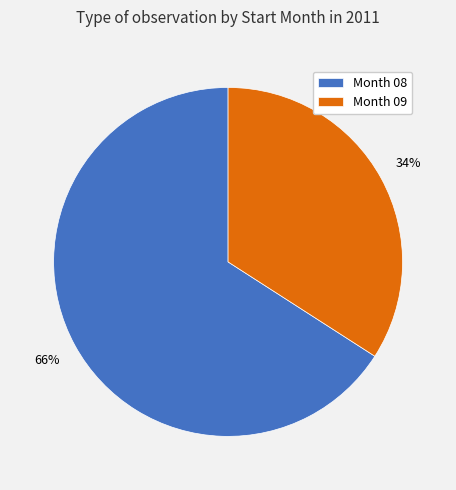

What is the majority slice?

Month 08